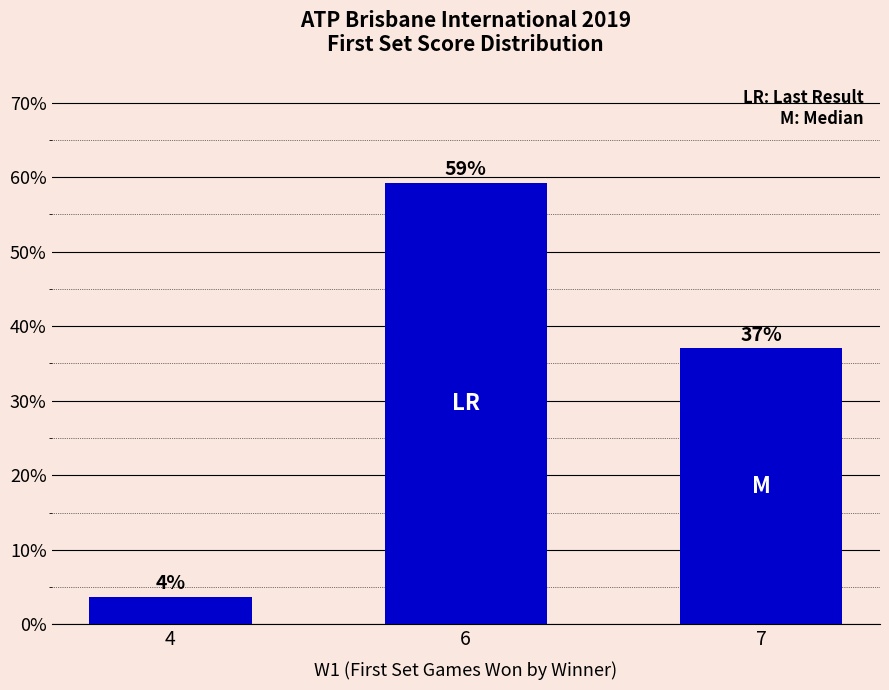

Rank the categories by value from lowest to highest.

4, 7, 6